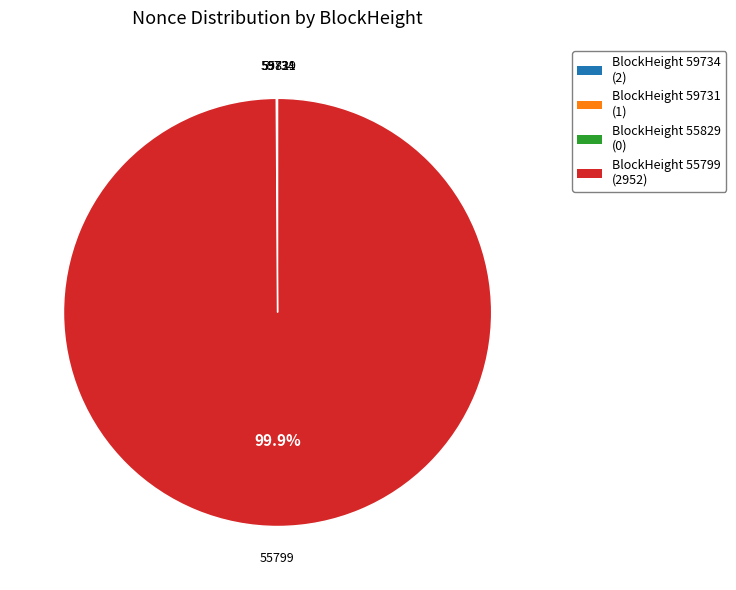

Is there any slice that represents more than half of the pie?

Yes